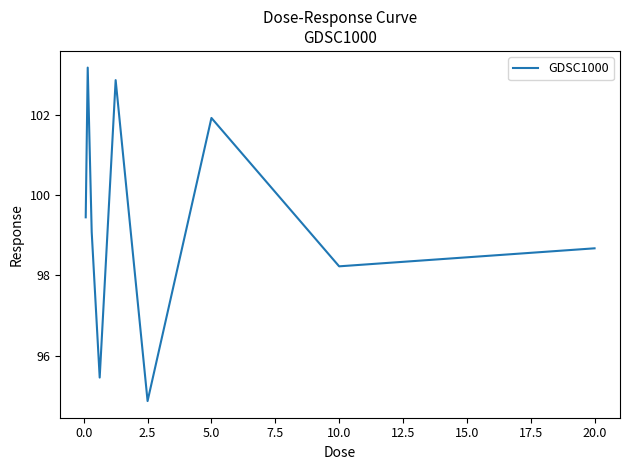

What is the difference between the maximum and minimum values?

8.3